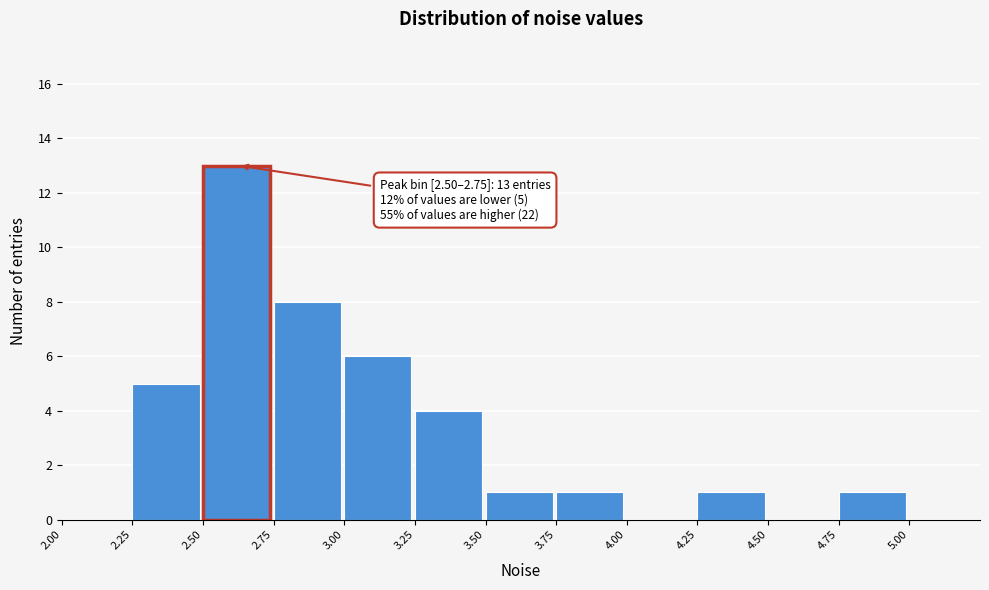

Over which range of the x-axis is the bar tallest?

2.50 to 2.75